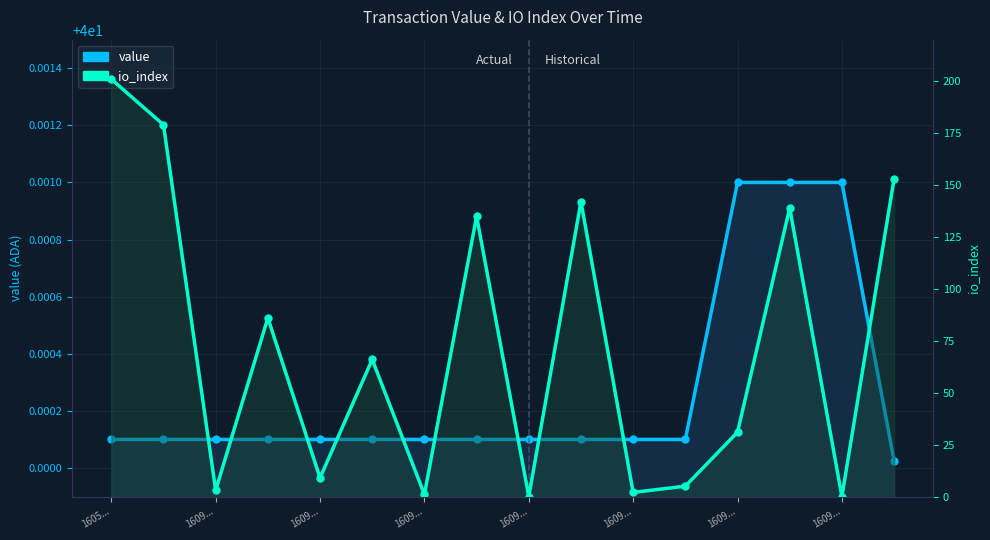

What is the difference between the highest and lowest values at 1609...?

139.0